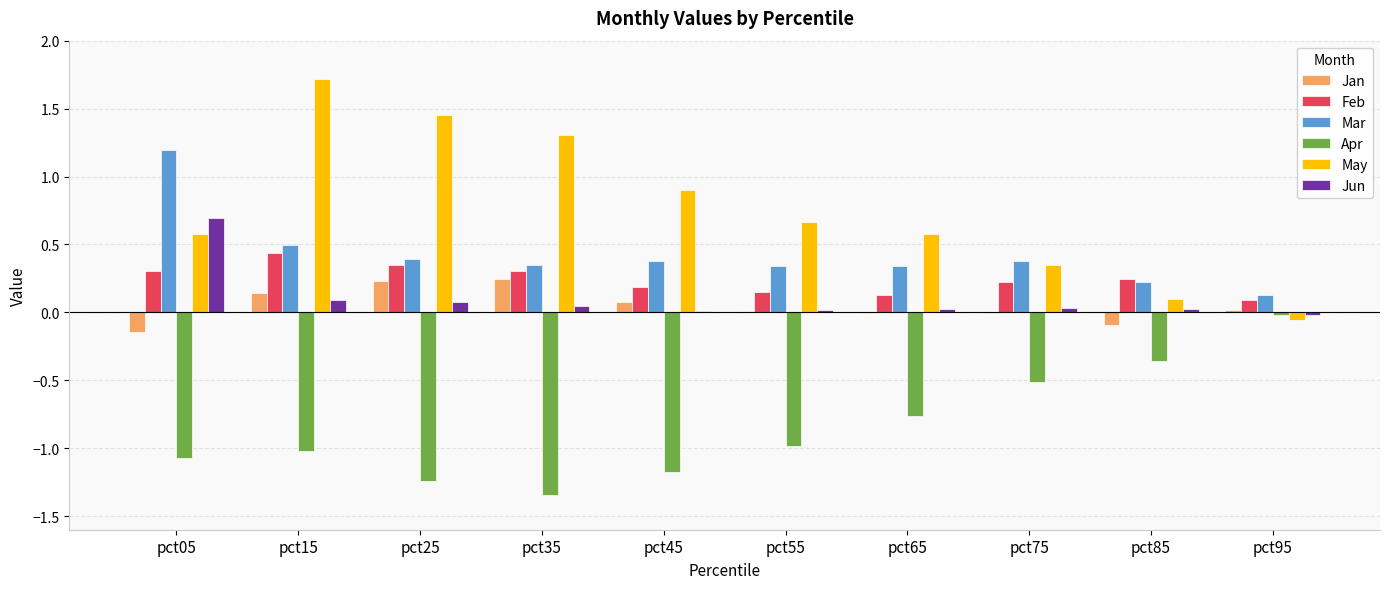

Does the chart contain stacked bars?

No